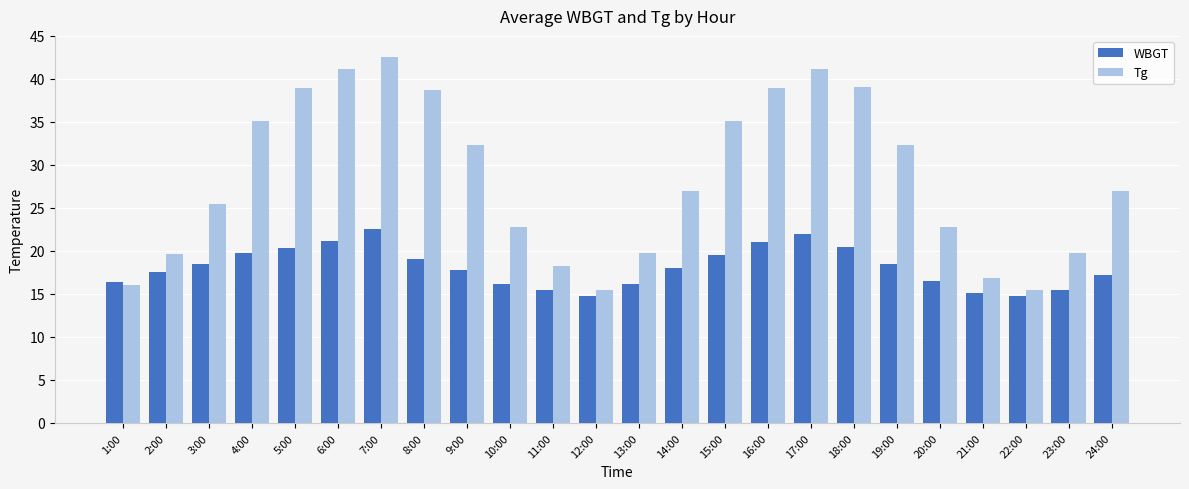

Is the value of WBGT at 12:00 greater than the value of Tg at 11:00?

No